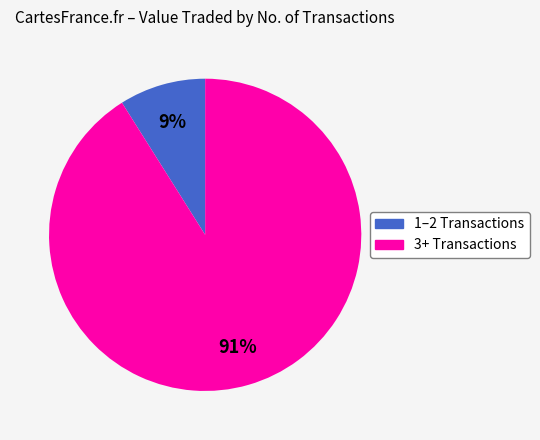

Is there a majority slice in this chart?

Yes